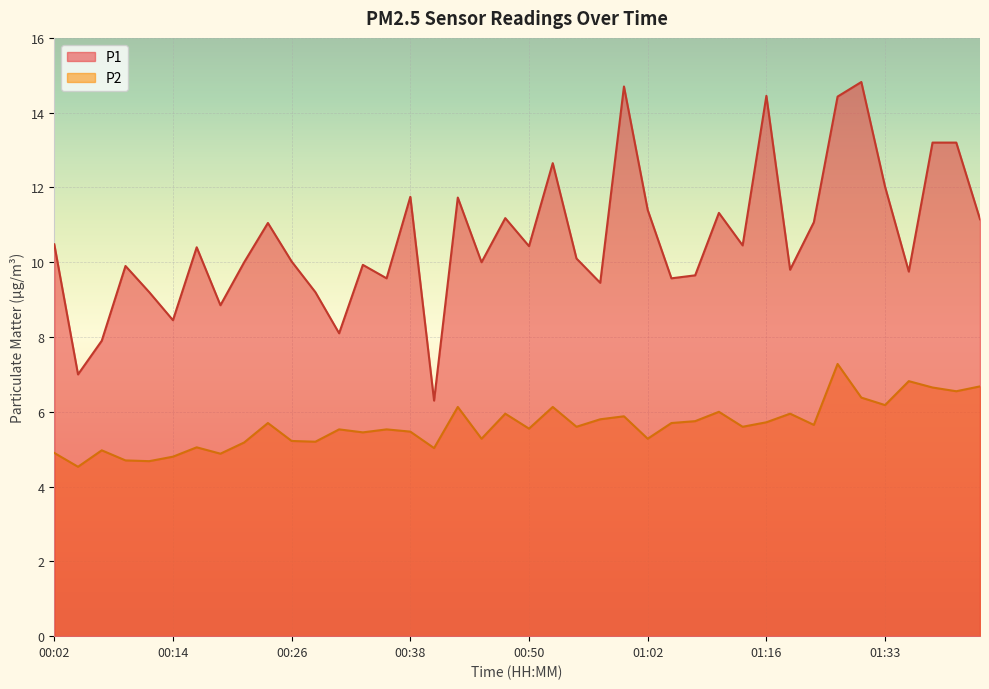

Is the value of P1 at 01:18 greater than the value of P2 at 01:33?

Yes